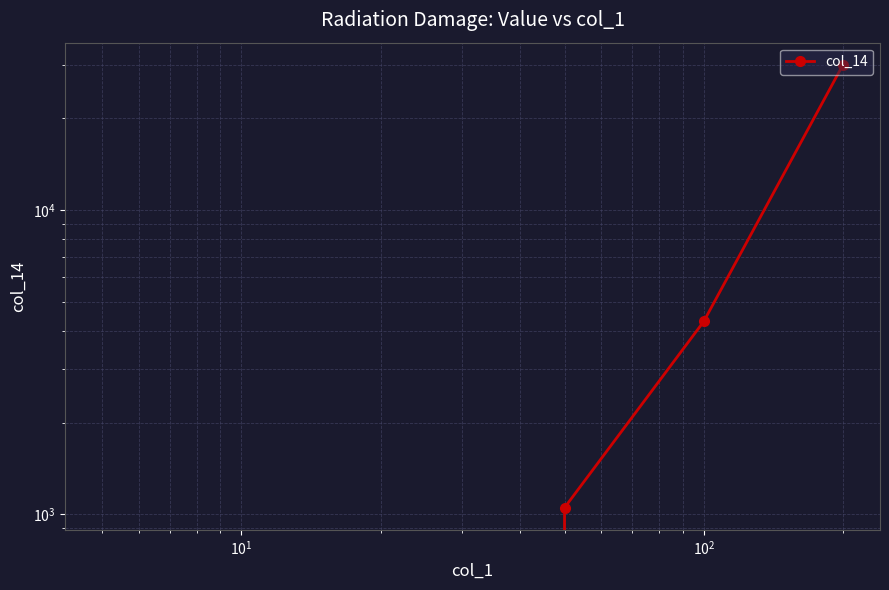

How many values are below 1050?

3